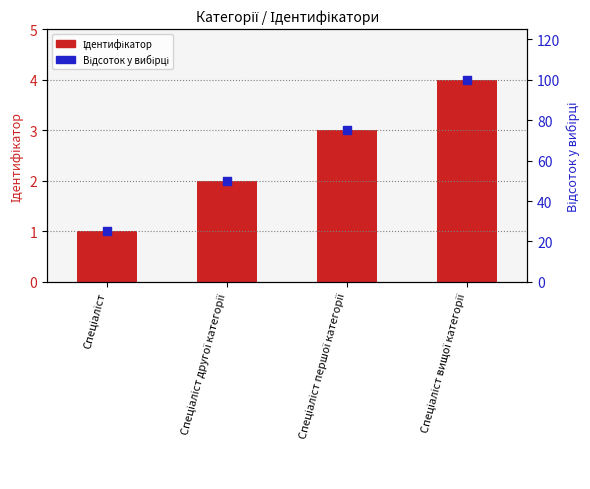

What are all the series names shown in the legend?

Ідентифікатор, Відсоток у вибірці